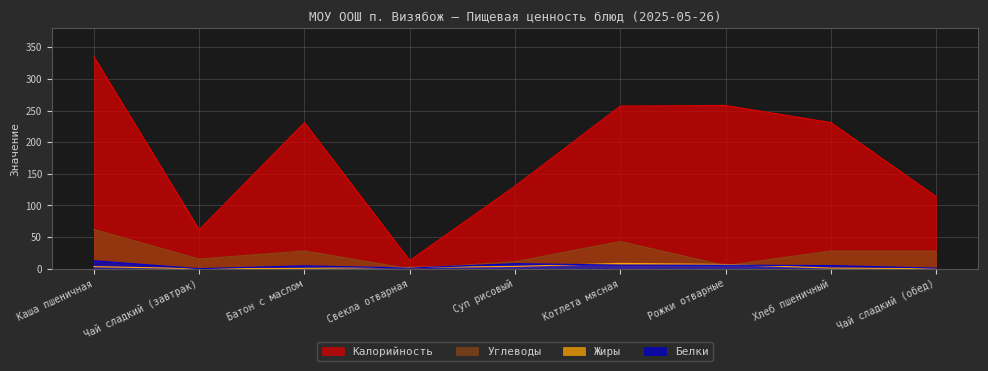

What position from the left is Рожки отварные?

7